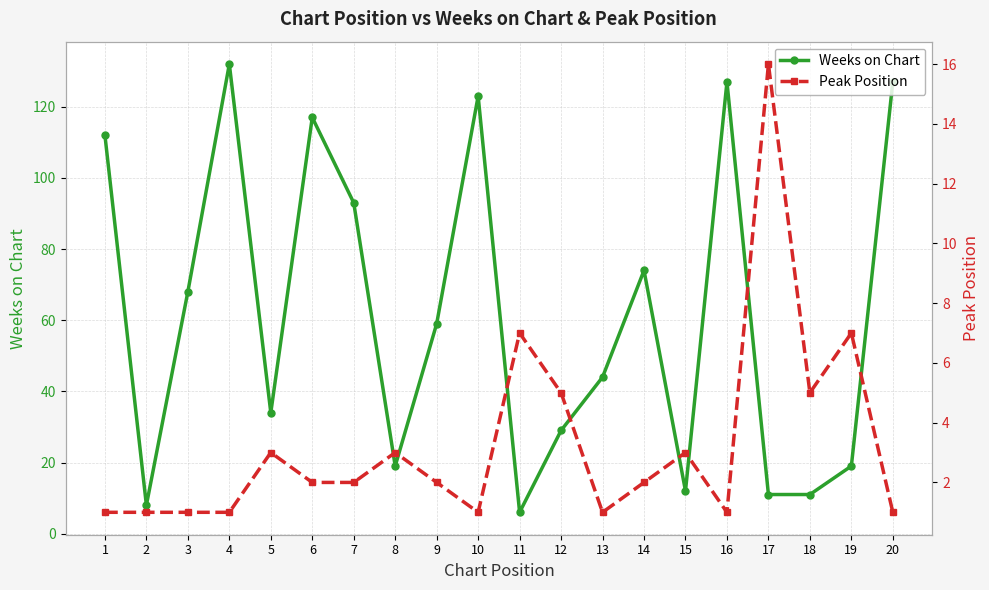

What is the approximate value of Weeks on Chart at 6?

117